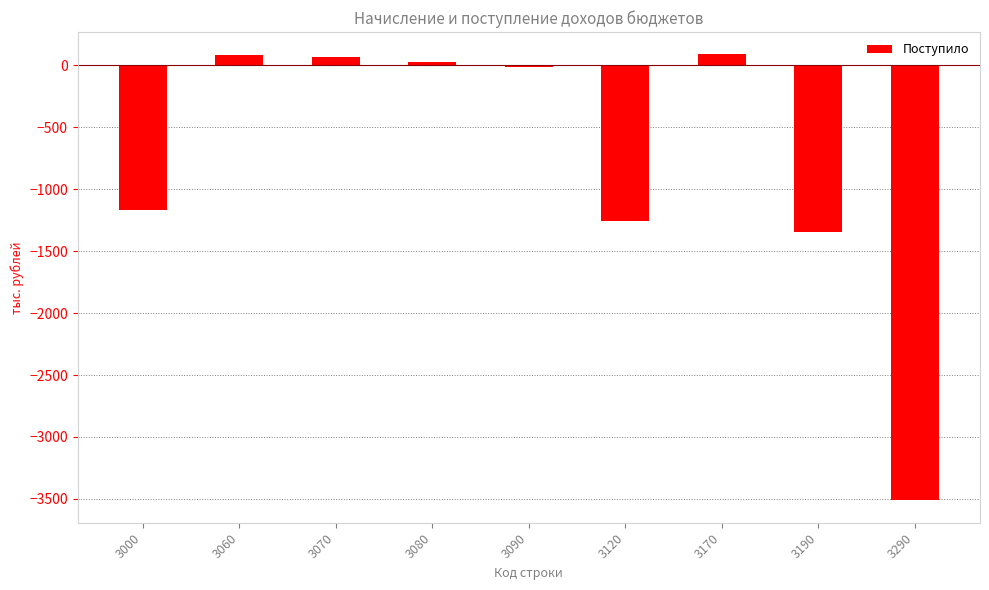

Between 3190 and 3080, which is larger?

3080